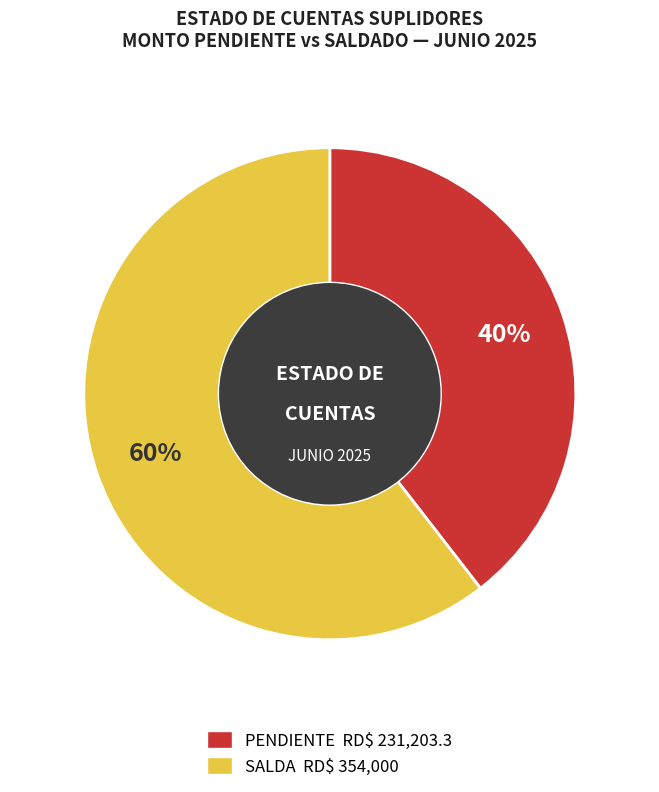

Is there any slice that represents more than half of the pie?

Yes